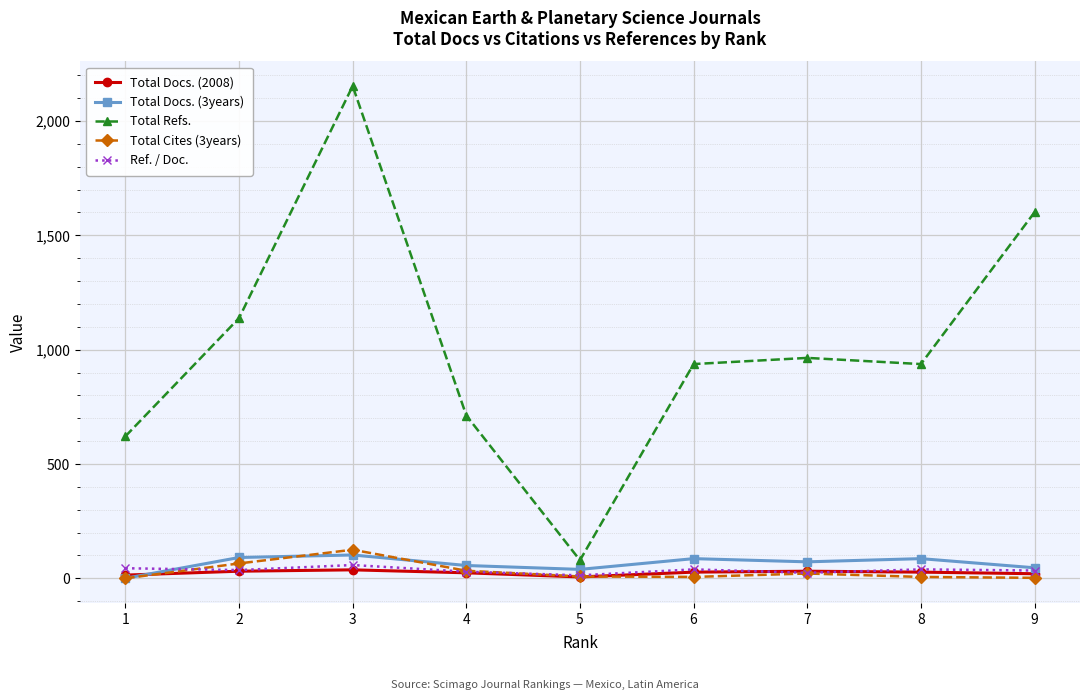

What is the highest value of the Total Refs. series?

2153